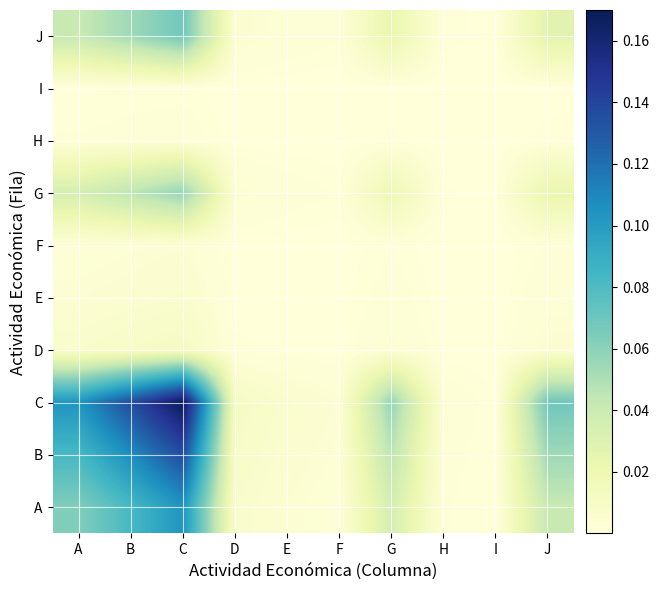

Rank the series at A from lowest to highest value.

I, H, F, E, D, G, J, A, B, C